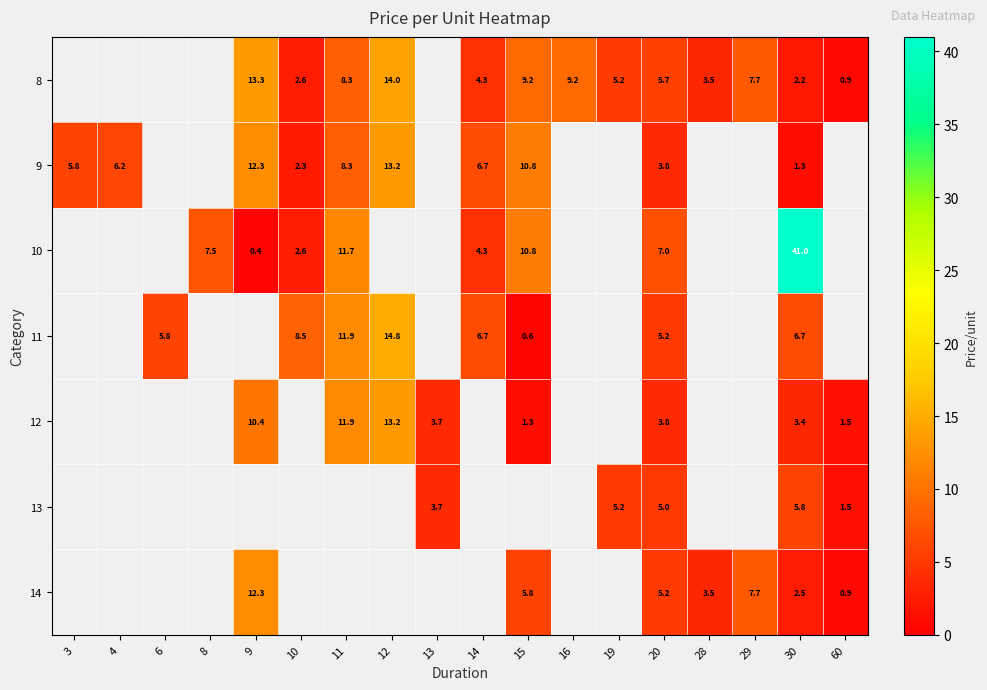

What is the spread (max minus min) of values at 30?

39.7